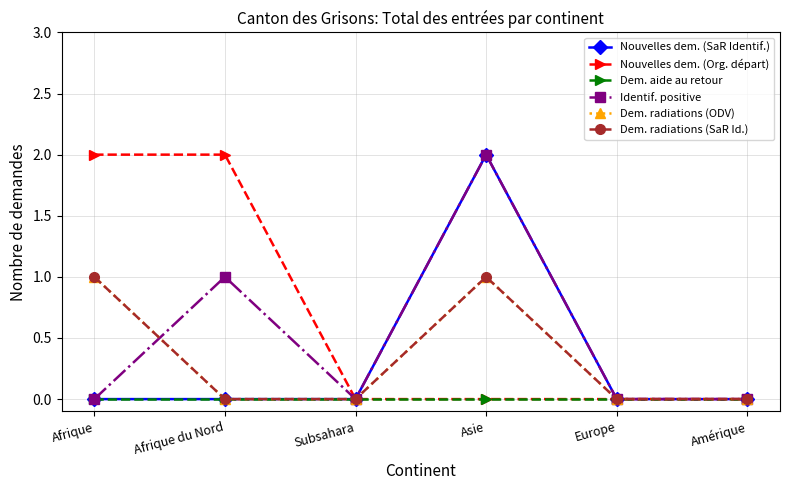

Is this an area chart (filled region under the line)?

No